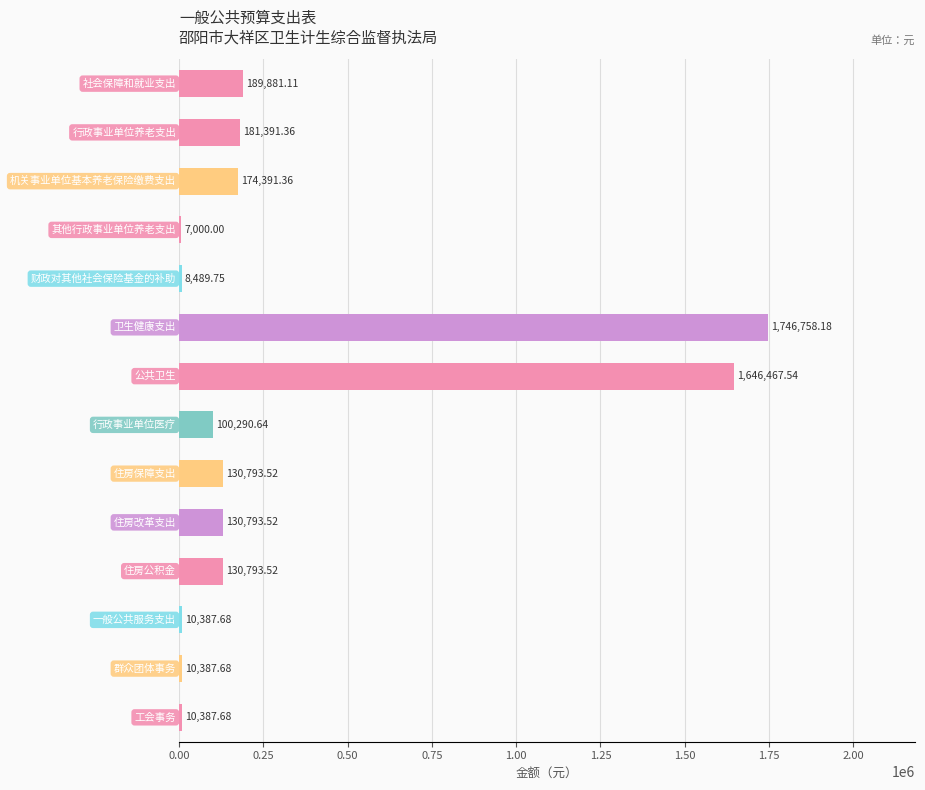

What is the difference between the maximum and minimum values?

1739758.2